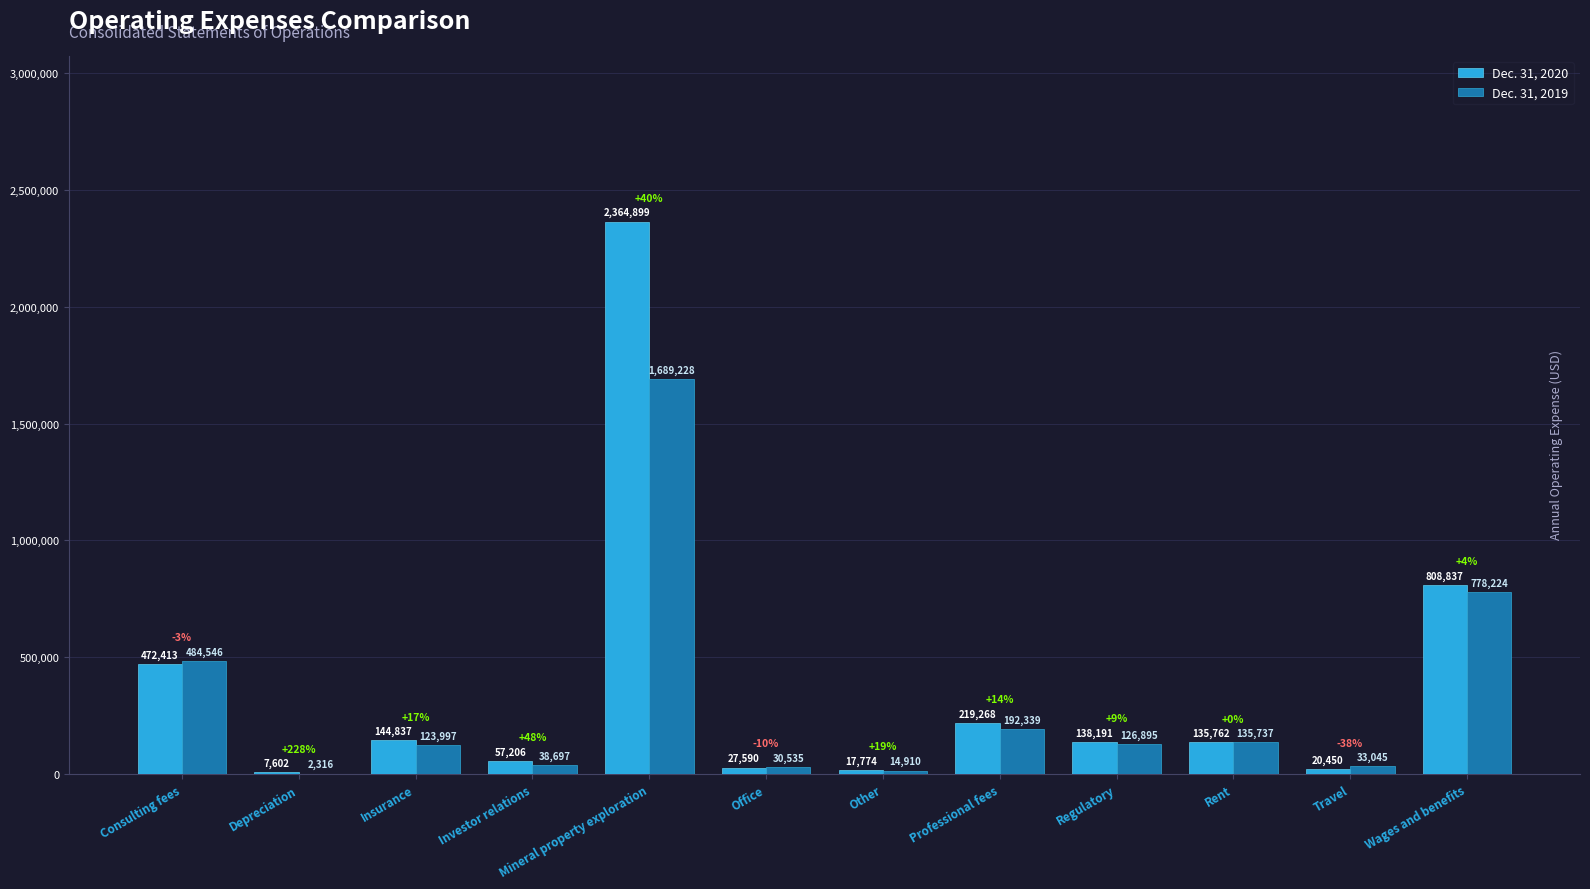

Reading left to right, what are all the values shown in this chart?

Dec. 31, 2020: Consulting fees=472413	Depreciation=7602	Insurance=144837	Investor relations=57206	Mineral property exploration=2364899	Office=27590	Other=17774	Professional fees=219268	Regulatory=138191	Rent=135762	Travel=20450	Wages and benefits=808837
Dec. 31, 2019: Consulting fees=484546	Depreciation=2316	Insurance=123997	Investor relations=38697	Mineral property exploration=1689228	Office=30535	Other=14910	Professional fees=192339	Regulatory=126895	Rent=135737	Travel=33045	Wages and benefits=778224